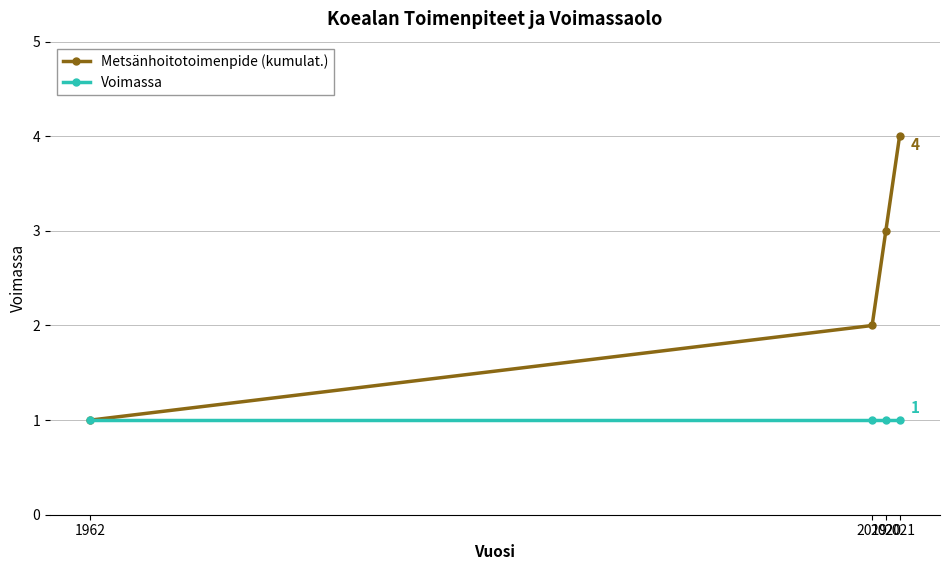

What is the lowest value of the Voimassa series?

1